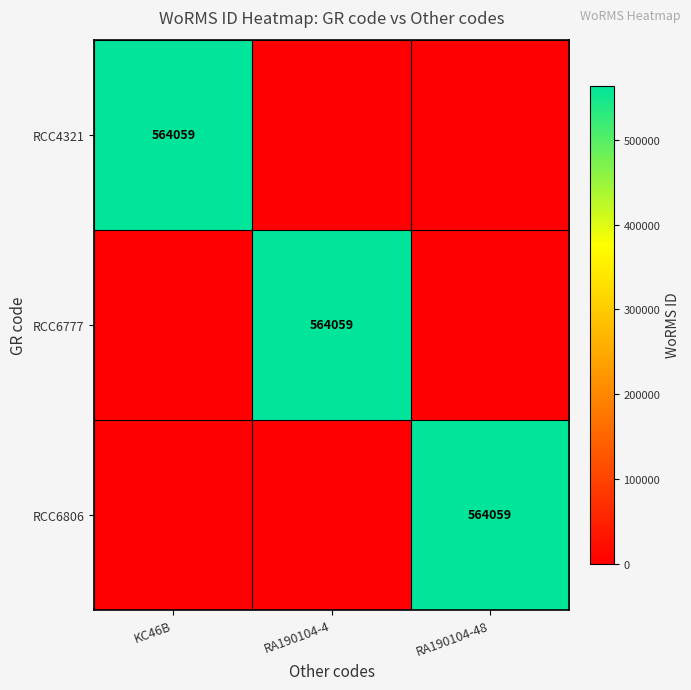

Which has a higher value, RA190104-4 or RA190104-48?

RA190104-4